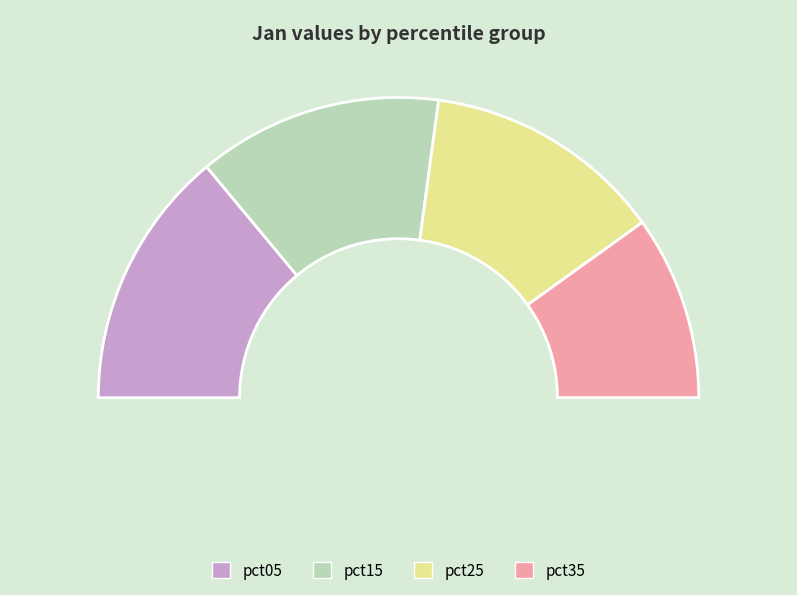

What is the largest slice in the pie chart?

pct05